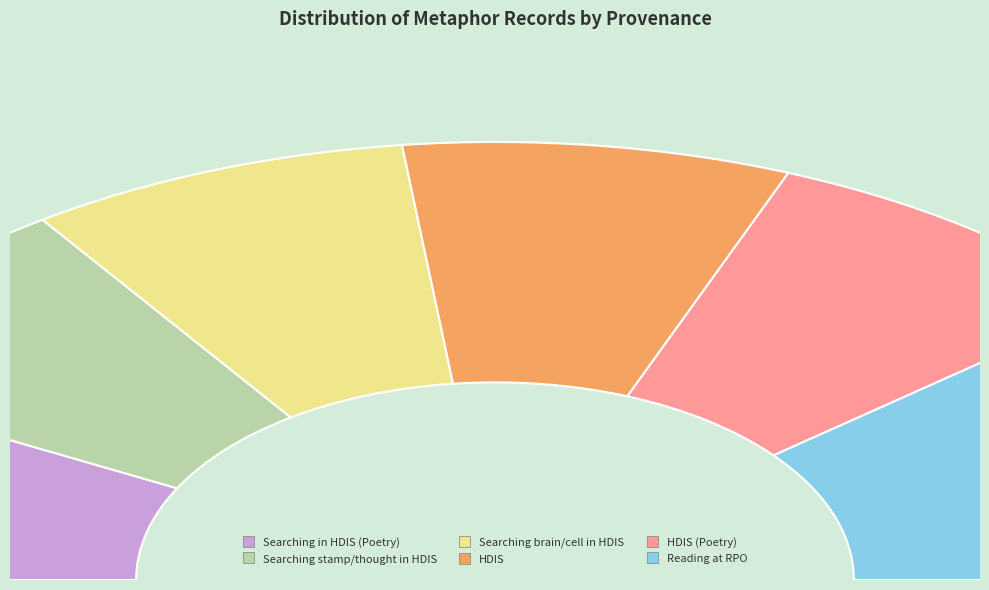

Which slice is the smallest?

Searching in HDIS (Poetry)